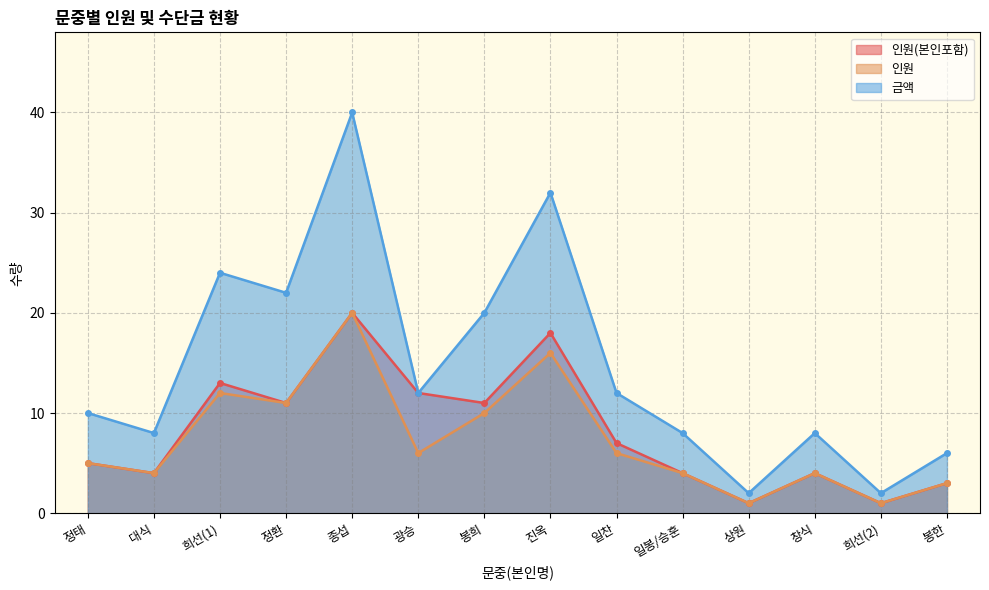

What is the difference between the highest and lowest values at 정환?

11